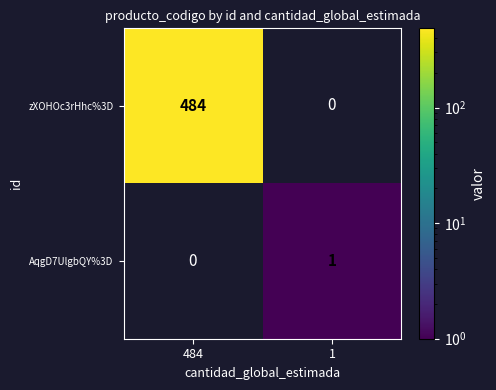

The value of AqgD7UlgbQY%3D at 1 is 1. True or false?

True